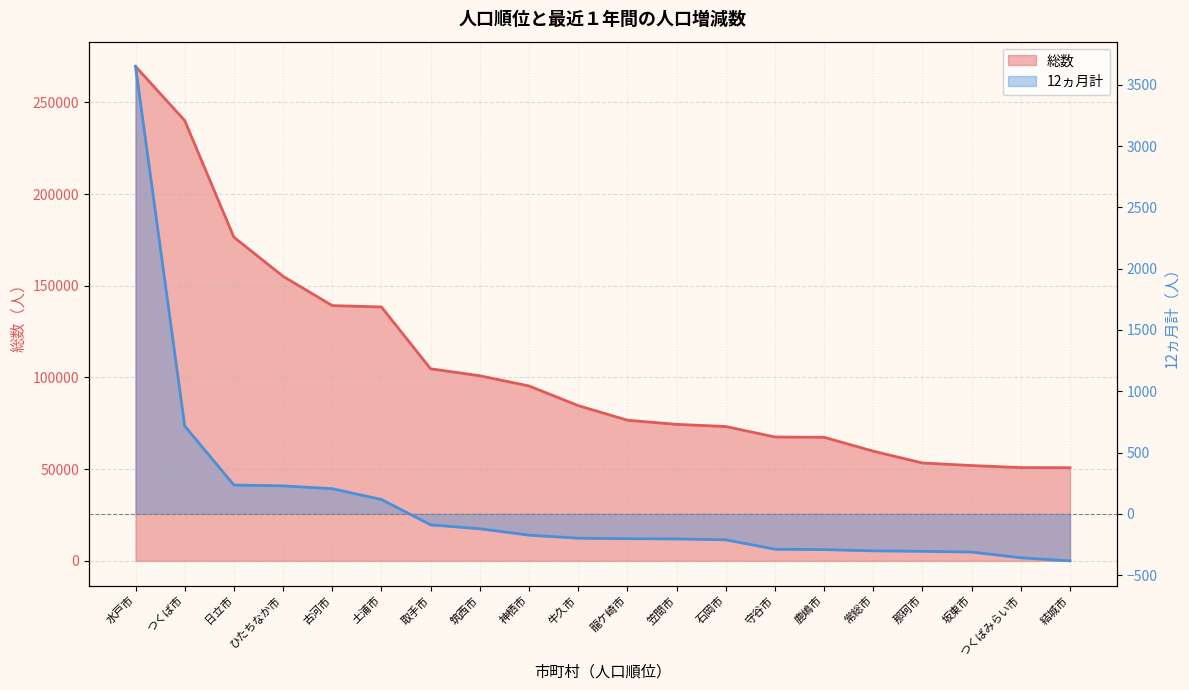

List the series in order of their peak value, lowest first.

12ヵ月計, 総数